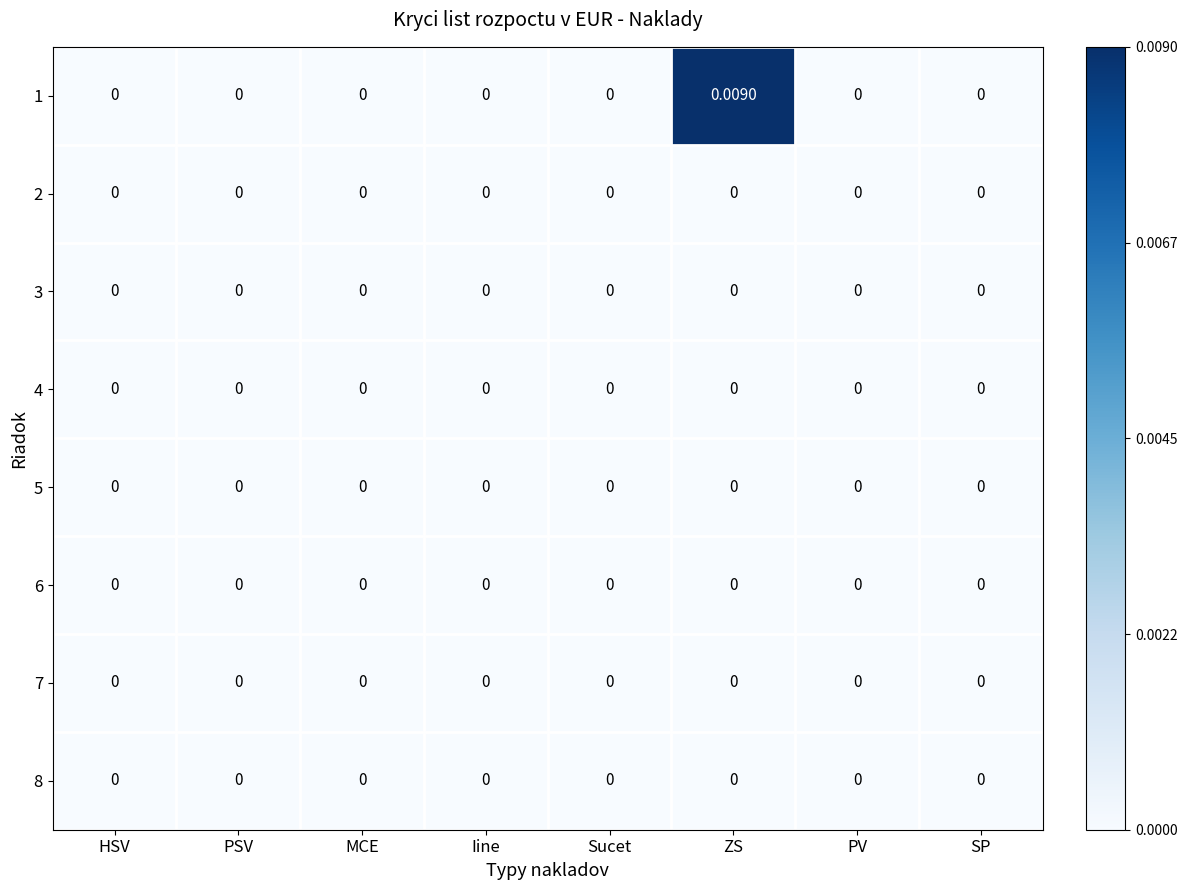

At which category does the chart reach its peak across all series?

ZS